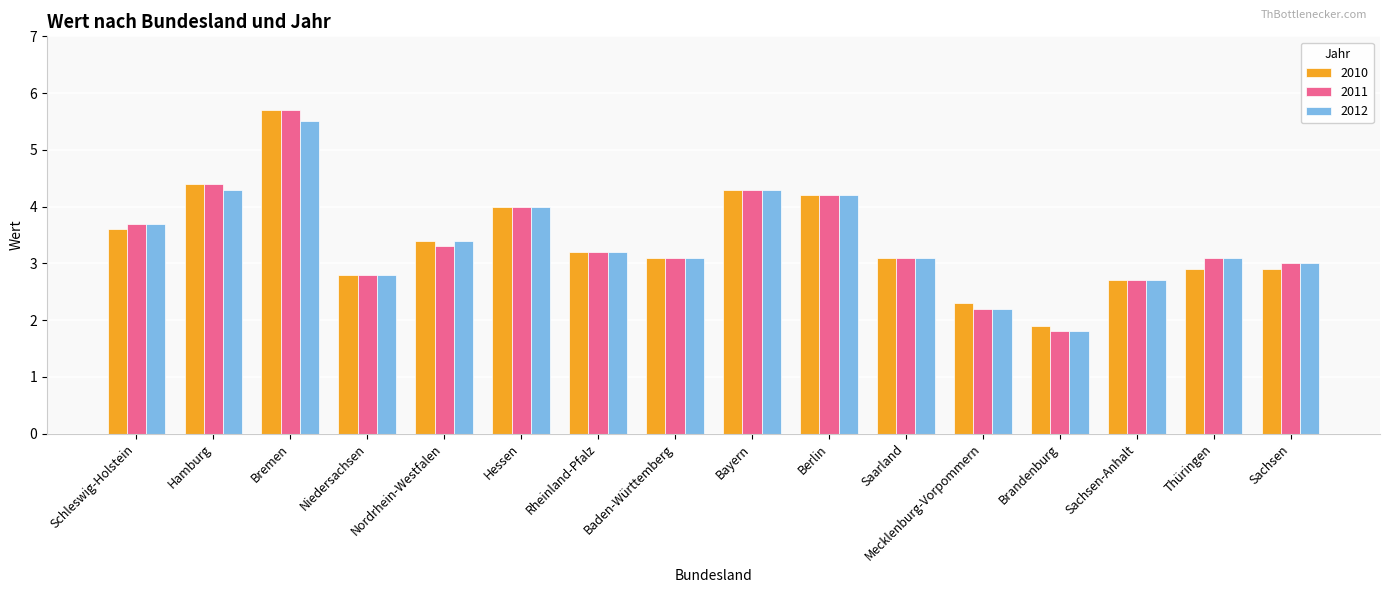

What is the difference between the maximum and second lowest values in the 2011 series?

3.5